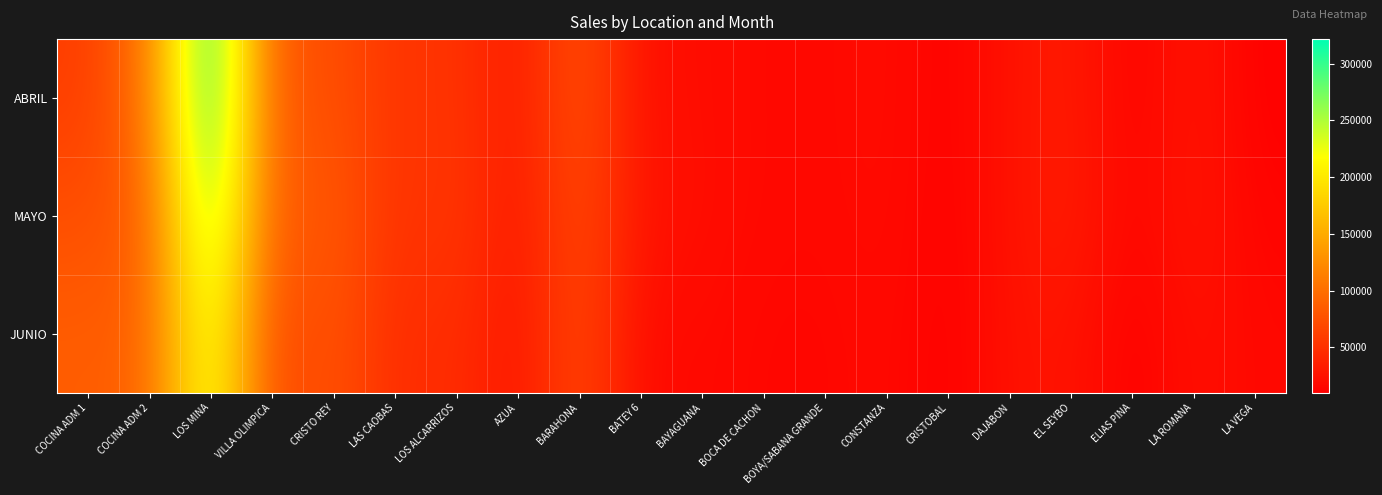

Rank the series by their average value, from lowest to highest.

JUNIO, MAYO, ABRIL